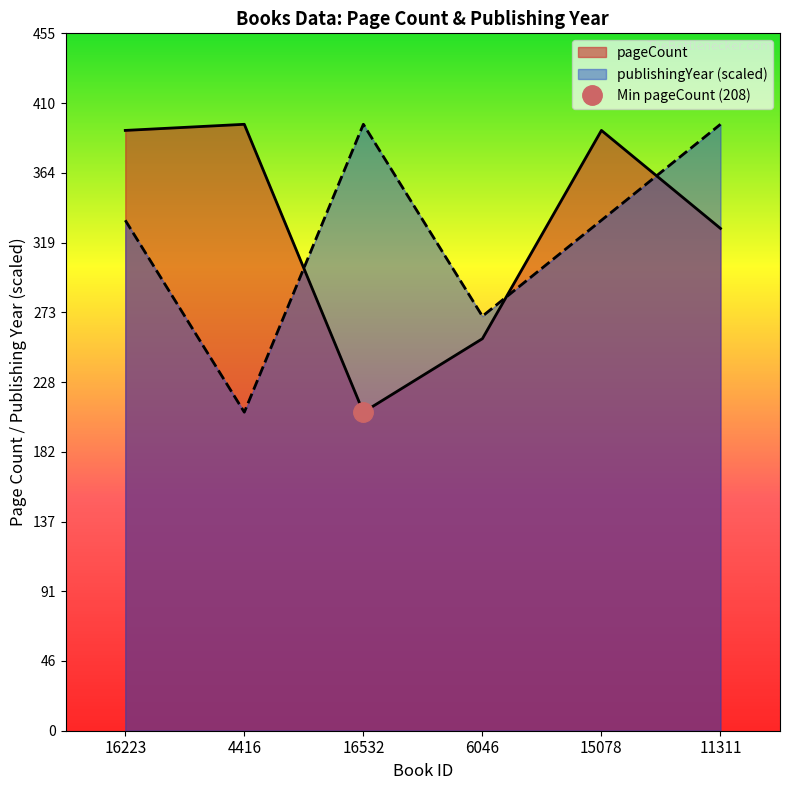

What is the maximum value shown in the chart?

396.0